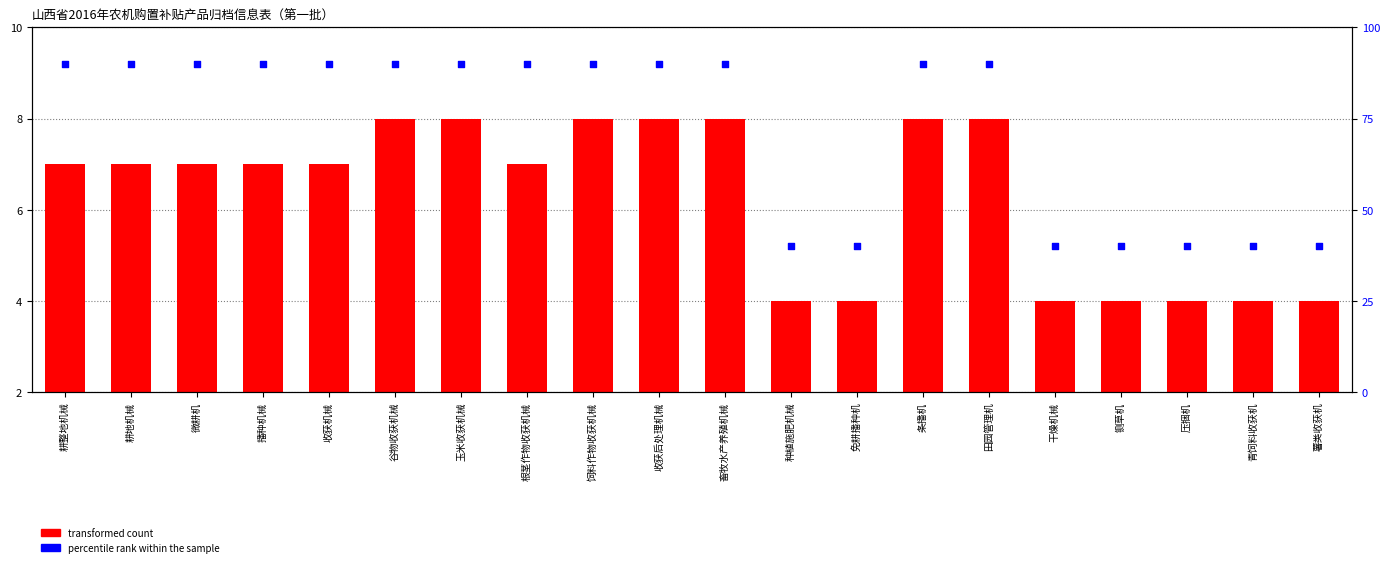

Which series contains the highest Y value?

percentile rank within the sample